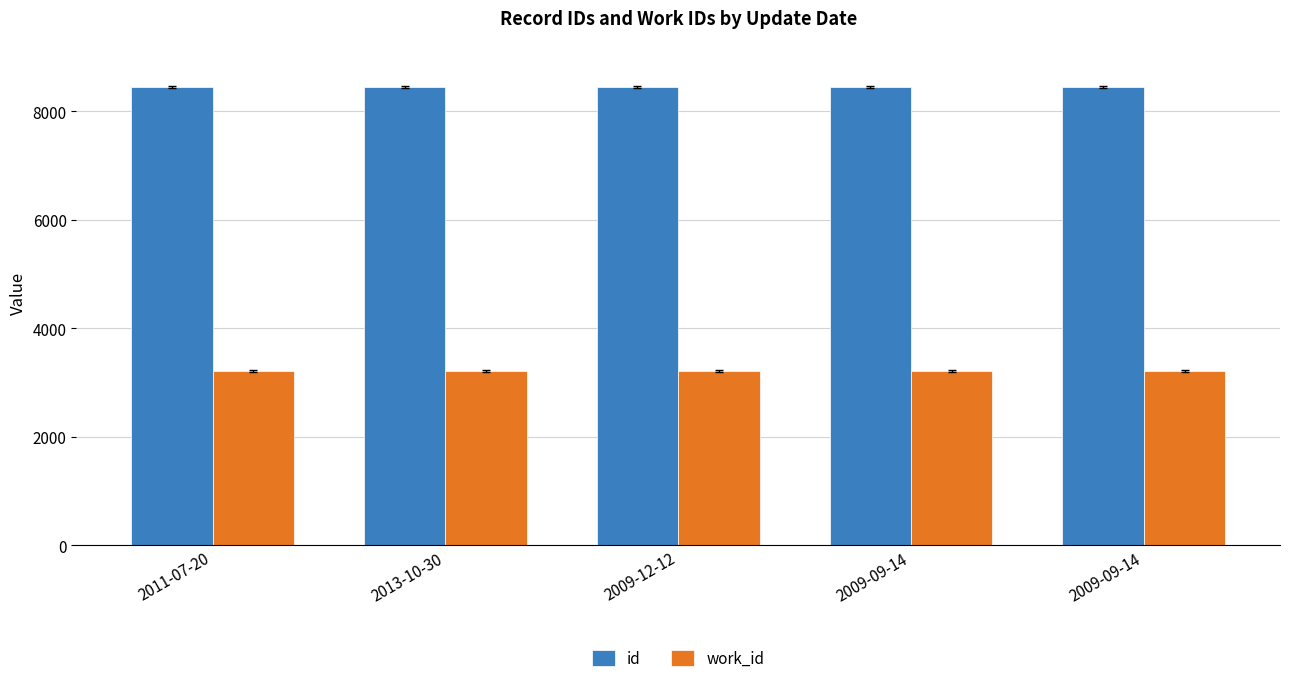

What are all the series names shown in the legend?

id, work_id